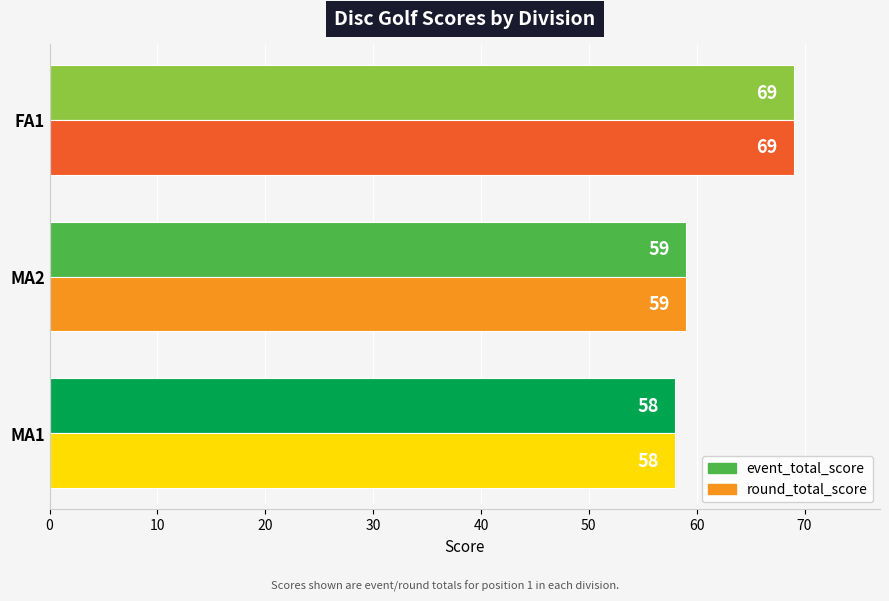

At which label is event_total_score closest to 63?

MA2